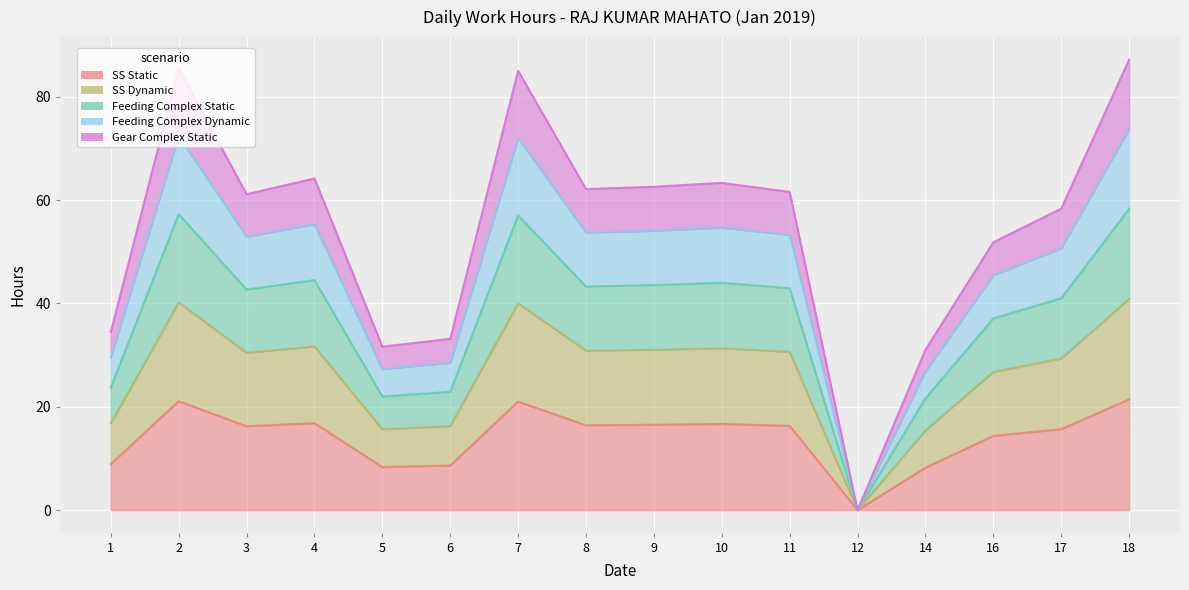

List the labels in order of Feeding Complex Dynamic value, smallest first.

12, 14, 5, 6, 1, 16, 17, 3, 11, 8, 9, 10, 4, 7, 2, 18